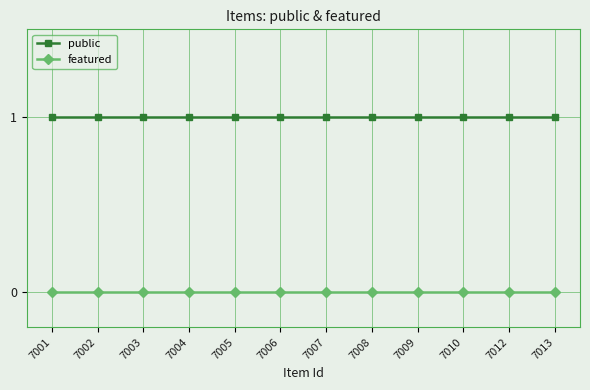

List the series in order of their overall mean, highest first.

public, featured